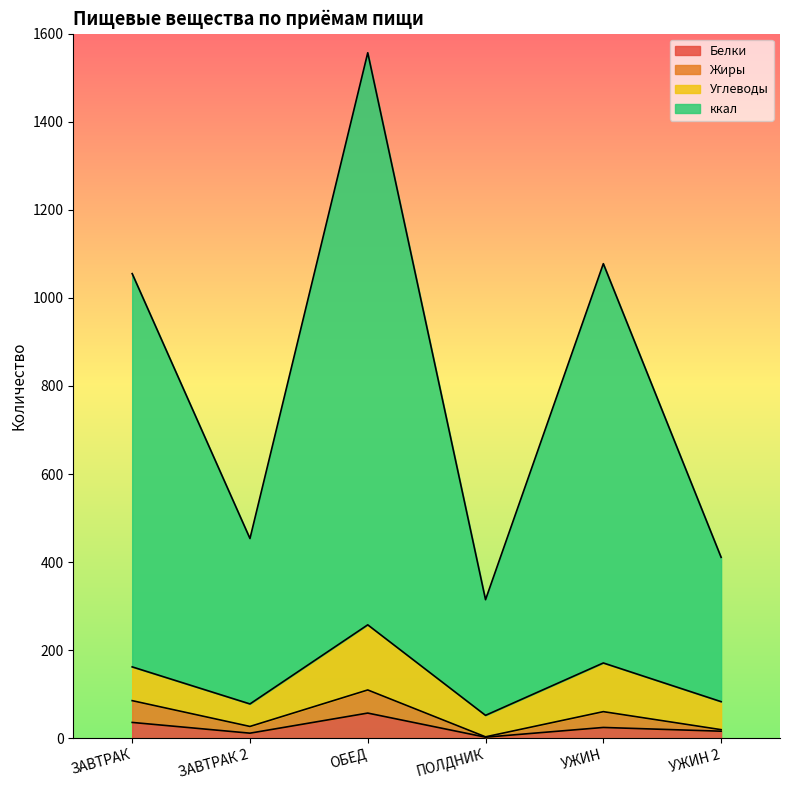

At which category is the sum across all series the highest?

ОБЕД